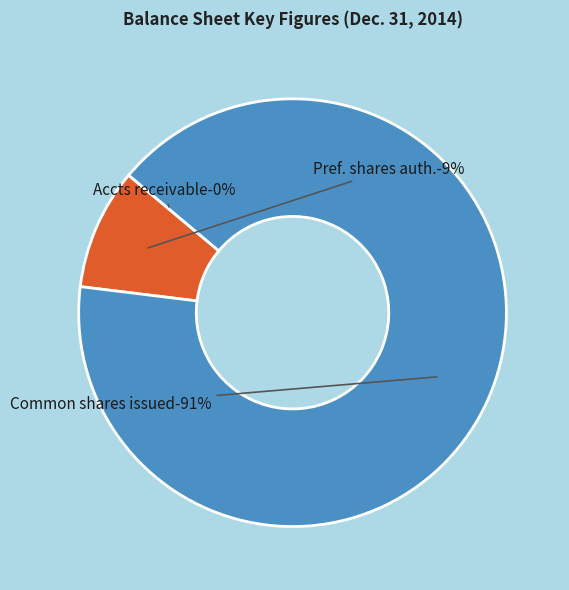

Is it true that Accounts receivable allowance is 0% of the pie?

True